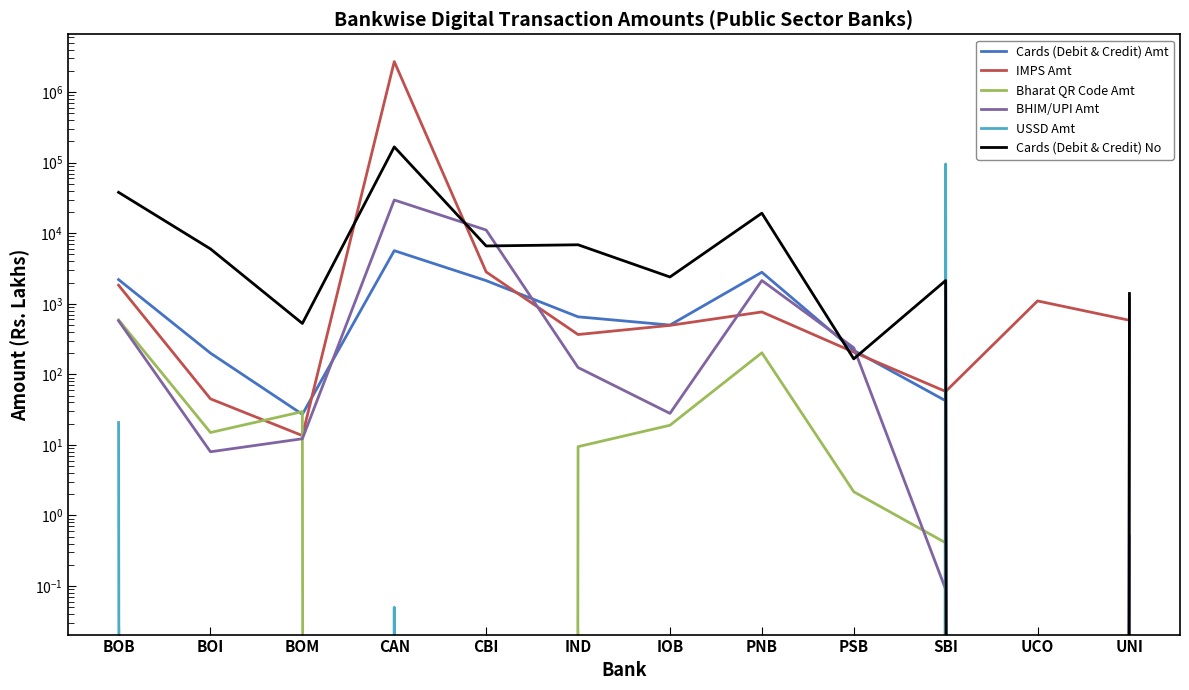

What is the difference between the second highest and second lowest values in the Cards (Debit & Credit) Amt series?

2801.8